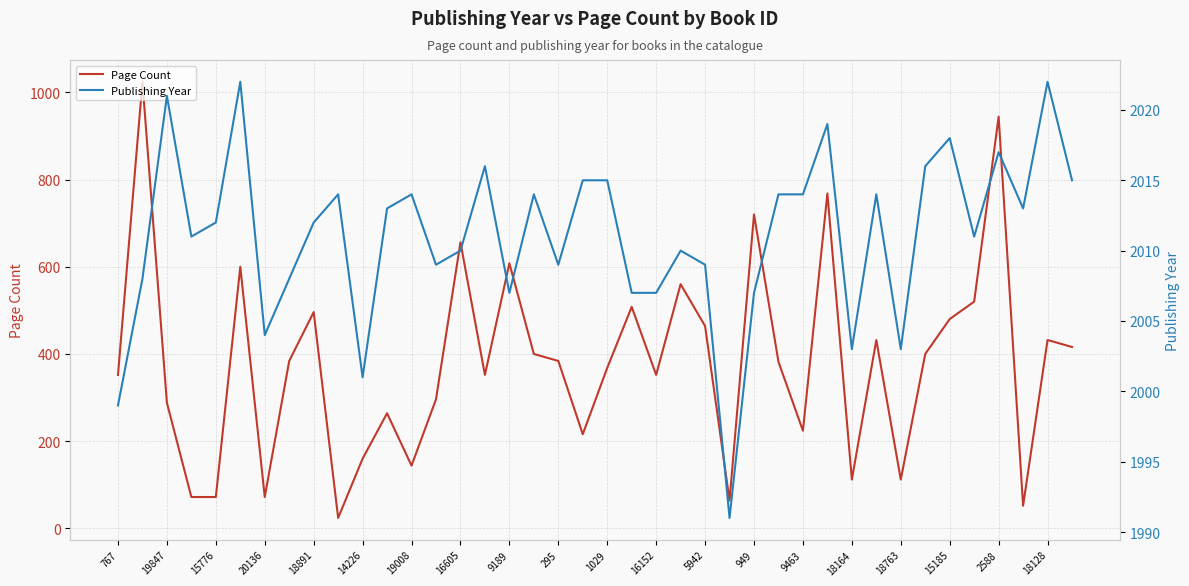

What is the highest value of the Page Count series?

1024